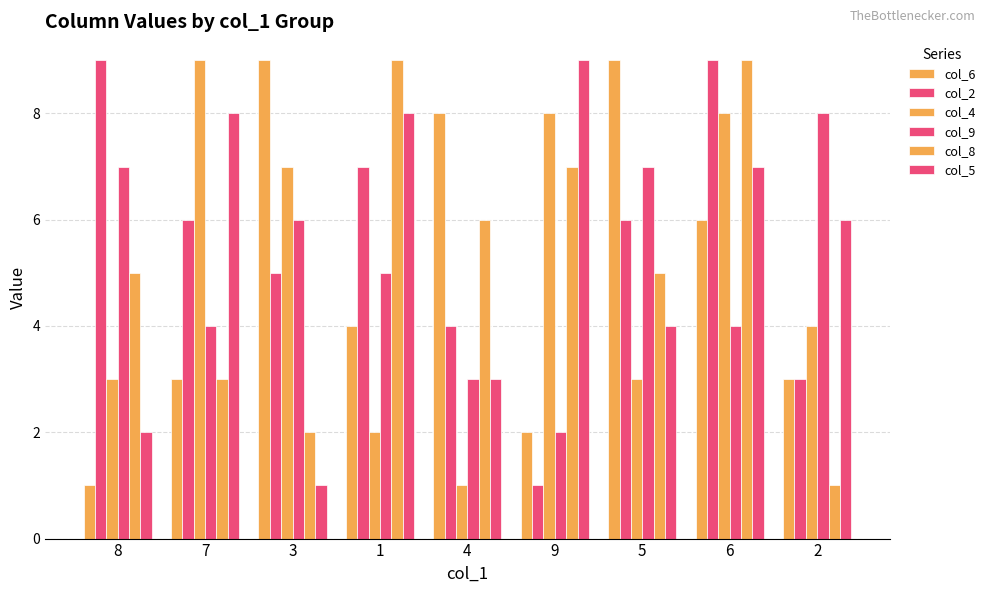

How many bars are there in total?

54